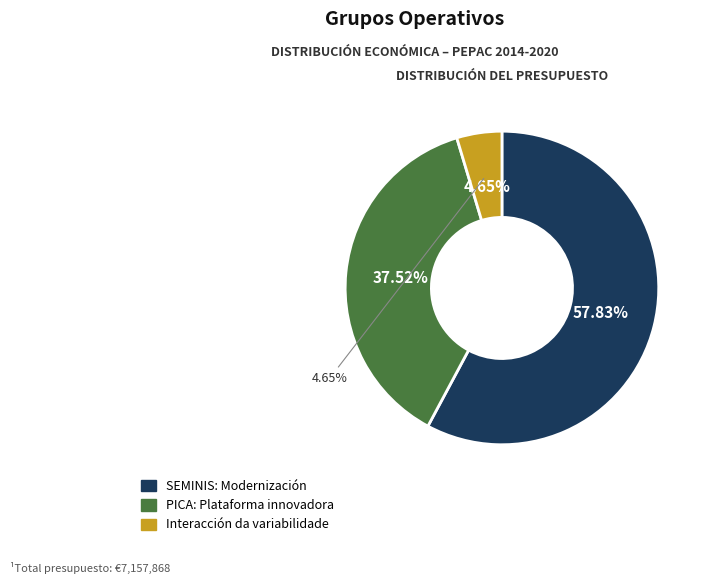

To the nearest percent, what portion does Interacción da variabilidade represent?

5%